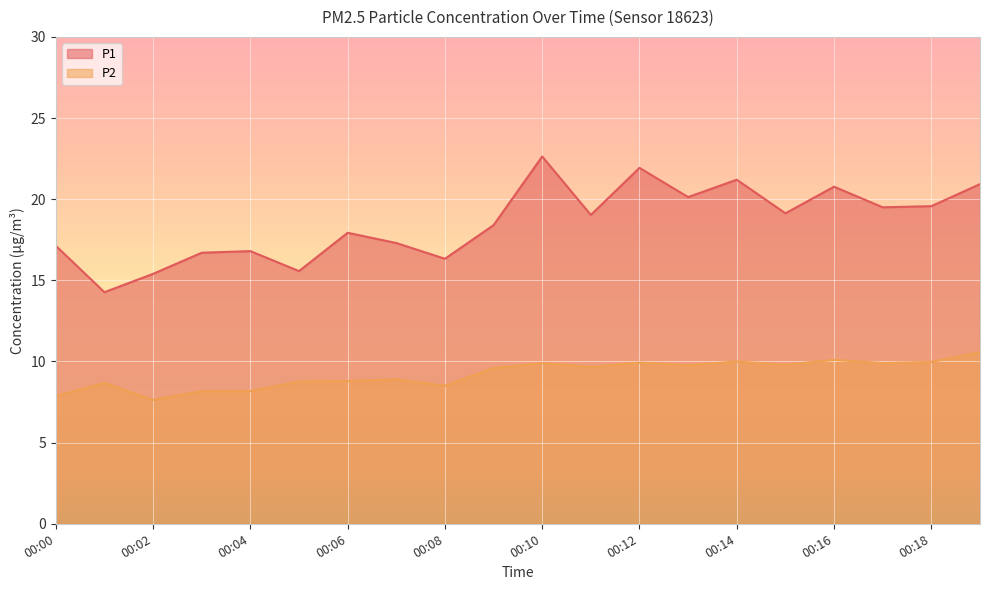

What are all the series names shown in the legend?

P1, P2